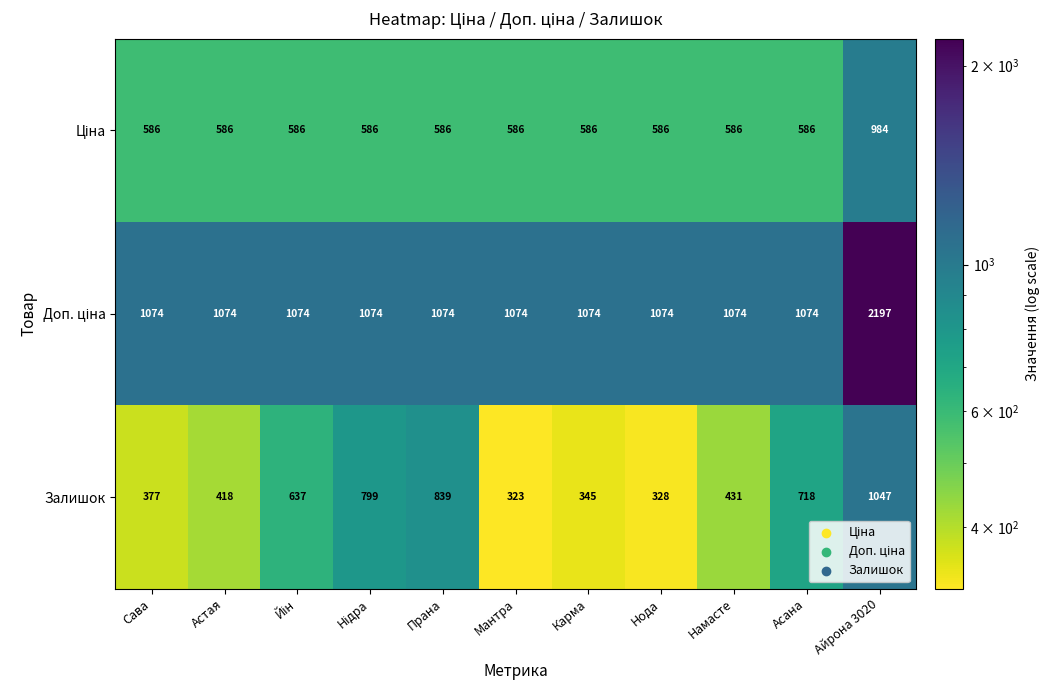

Between Мантра and Намасте, which series saw the biggest shift?

Залишок